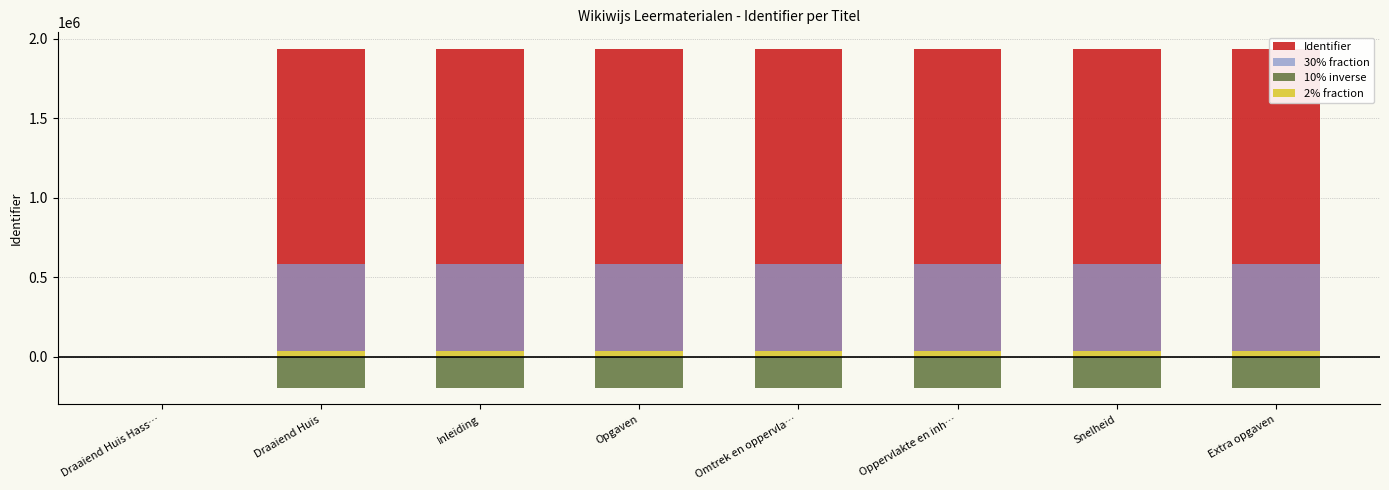

Reading right to left, what are all the values shown in this chart?

Identifier: 1936077.0	1936076.0	1936063.0	1936074.0	1936075.0	1936058.0	1936057.0	0.0
30% fraction: 580823.1	580822.8	580818.9	580822.2	580822.5	580817.4	580817.1	0.0
10% inverse: -193607.7	-193607.6	-193606.3	-193607.4	-193607.5	-193605.8	-193605.7	0.0
2% fraction: 38721.5	38721.5	38721.3	38721.5	38721.5	38721.2	38721.1	0.0